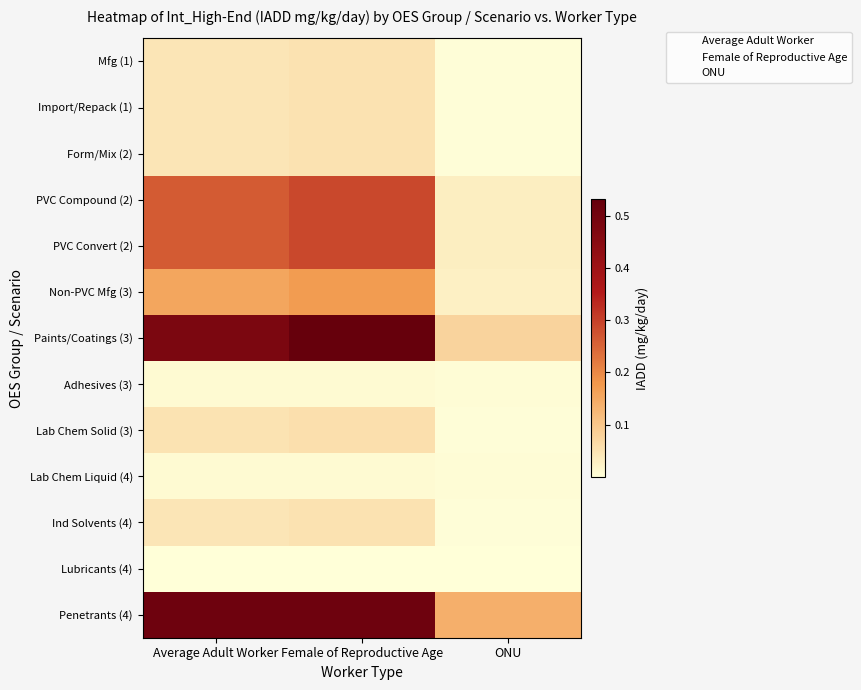

Reading right to left, what are all the values shown in this chart?

1_Manufacturing: 0.0	0.1	0.0
1_Import and Repackaging: 0.0	0.1	0.0
2_Incorporation into Formulations: 0.0	0.1	0.0
2_PVC Plastics Compounding: 0.0	0.3	0.3
2_PVC Plastics Converting: 0.0	0.3	0.3
3_Non-PVC Materials Manufacturing: 0.0	0.2	0.2
3_Application of paints and coatings: 0.1	0.5	0.5
3_Application of Adhesives and Sealants: 0.0	0.0	0.0
3_Use of Laboratory Chemicals (Solid): 0.0	0.1	0.0
4_Use of Laboratory Chemicals (Liquid): 0.0	0.0	0.0
4_Use of Industrial Process Solvents: 0.0	0.1	0.0
4_Use of Lubricants and Functional Fluids: 0.0	0.0	0.0
4_Use of Penetrants and Inspection Fluids: 0.1	0.5	0.5